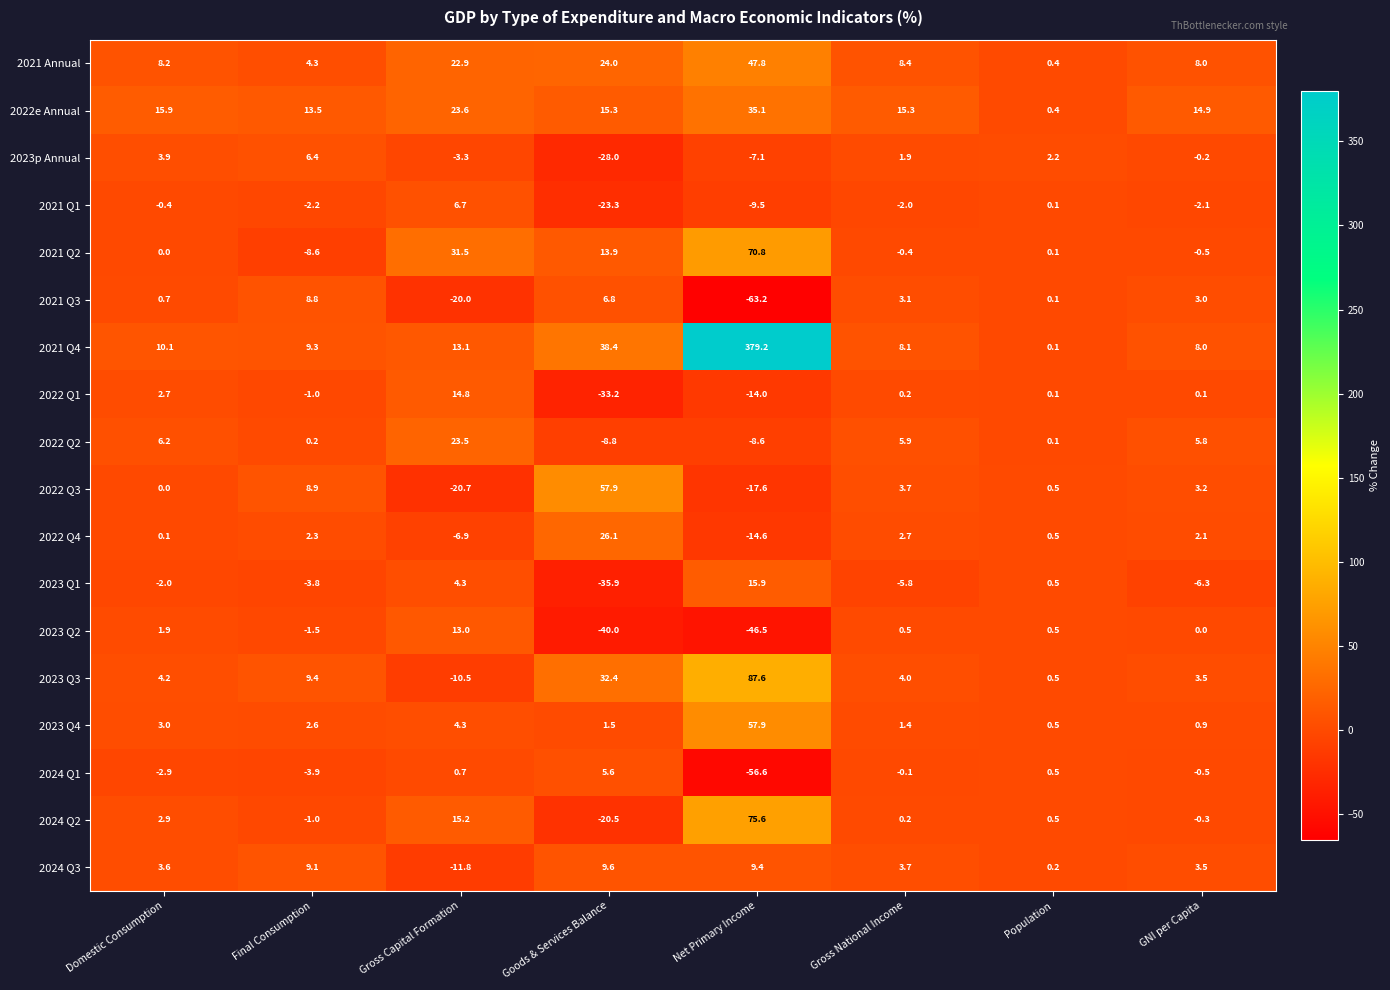

The 2023 Q4 series shows 1.5 at Goods & Services Balance. True or false?

True